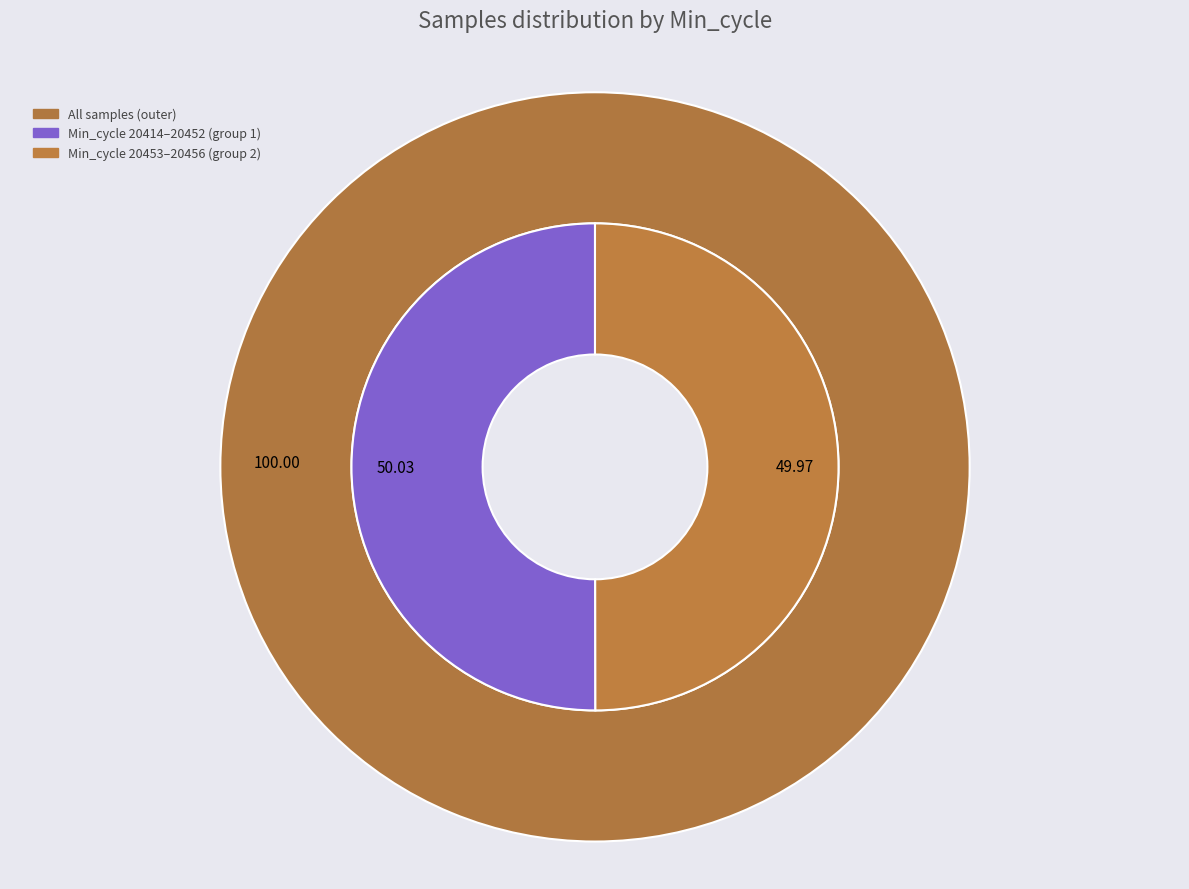

Does 20428 account for over 50% of the chart?

No